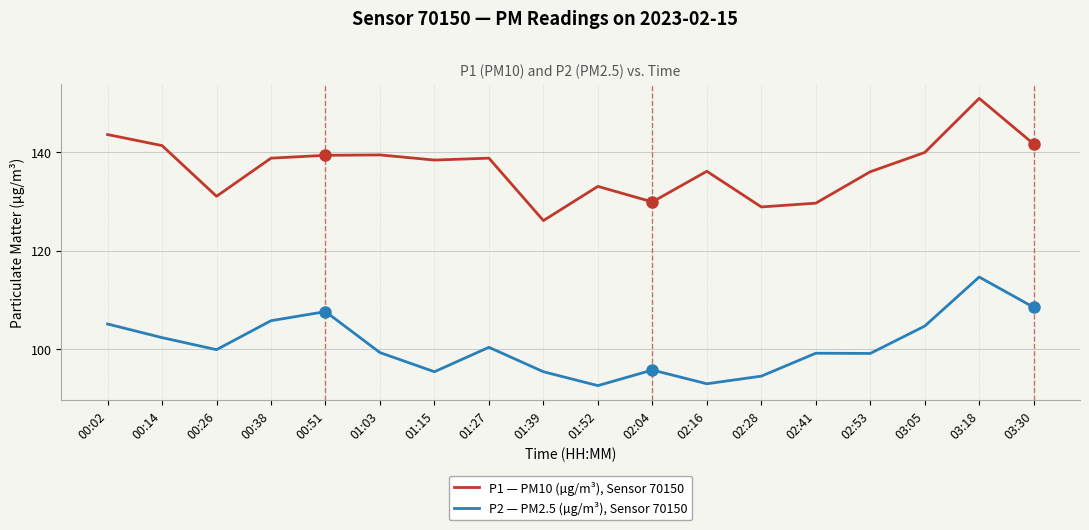

True or false: P1 — PM10 (µg/m³), Sensor 70150 and P2 — PM2.5 (µg/m³), Sensor 70150 intersect in this chart.

False